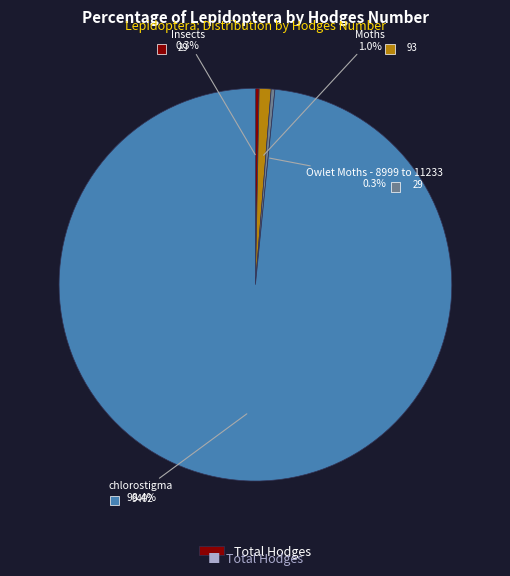

To the nearest percent, what is the combined percentage of Owlet Moths - 8999 to 11233 and Moths?

1%